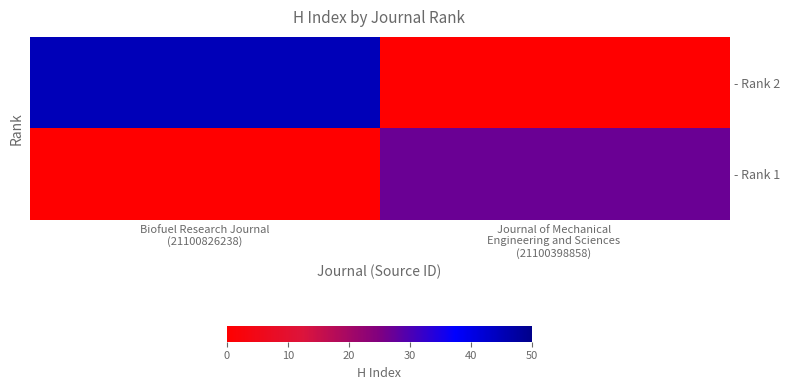

At Journal of Mechanical Engineering and Sciences (21100398858), list the series in order from smallest to largest.

- Rank 2, - Rank 1